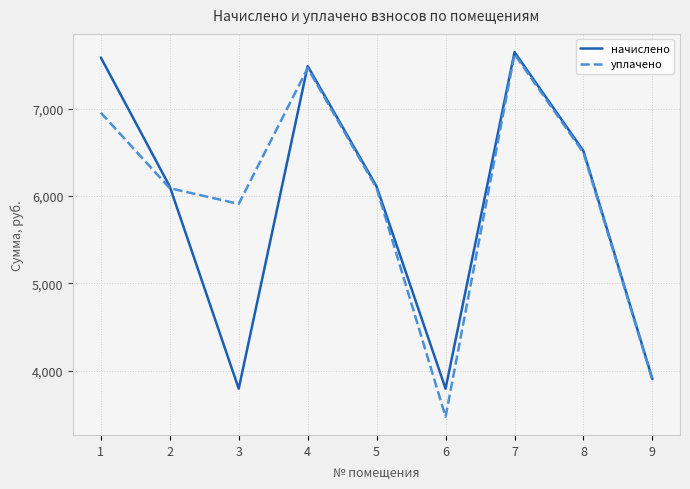

What is the lowest value of the уплачено series?

3471.2